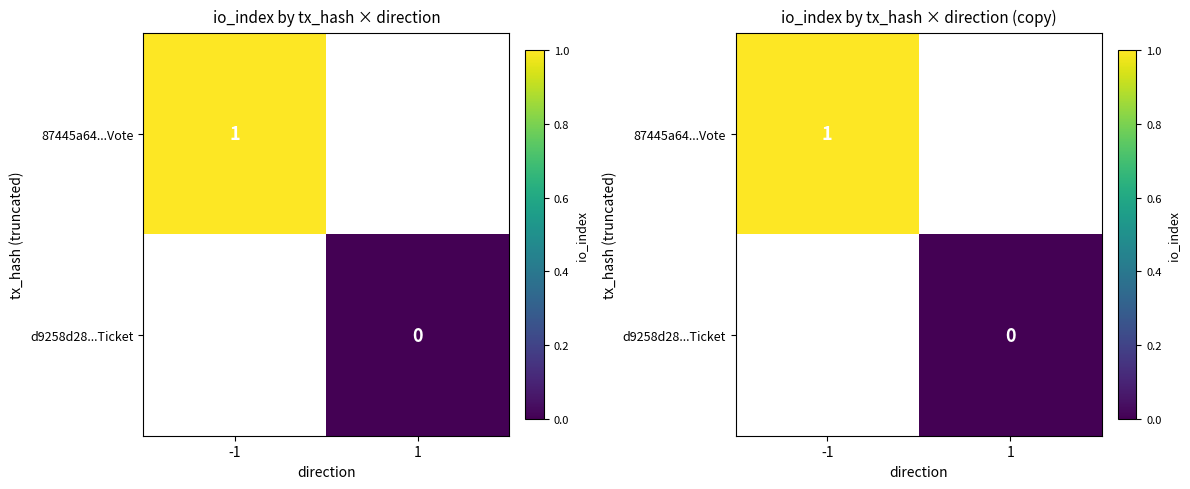

List the labels in order of 87445a64...Vote value, largest first.

-1, 1